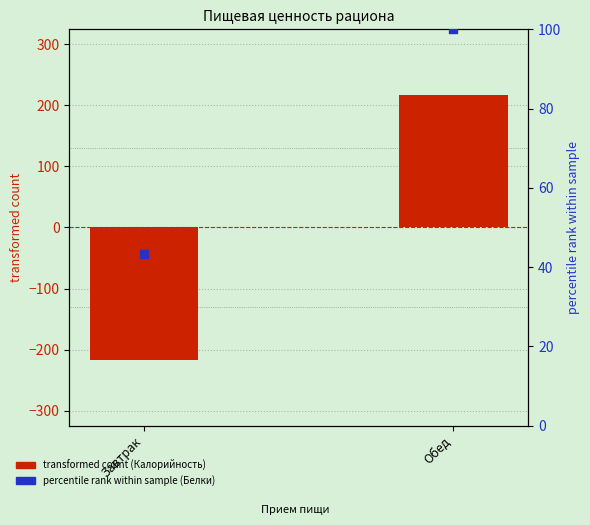

What is the total value across all series at Завтрак?

-173.3